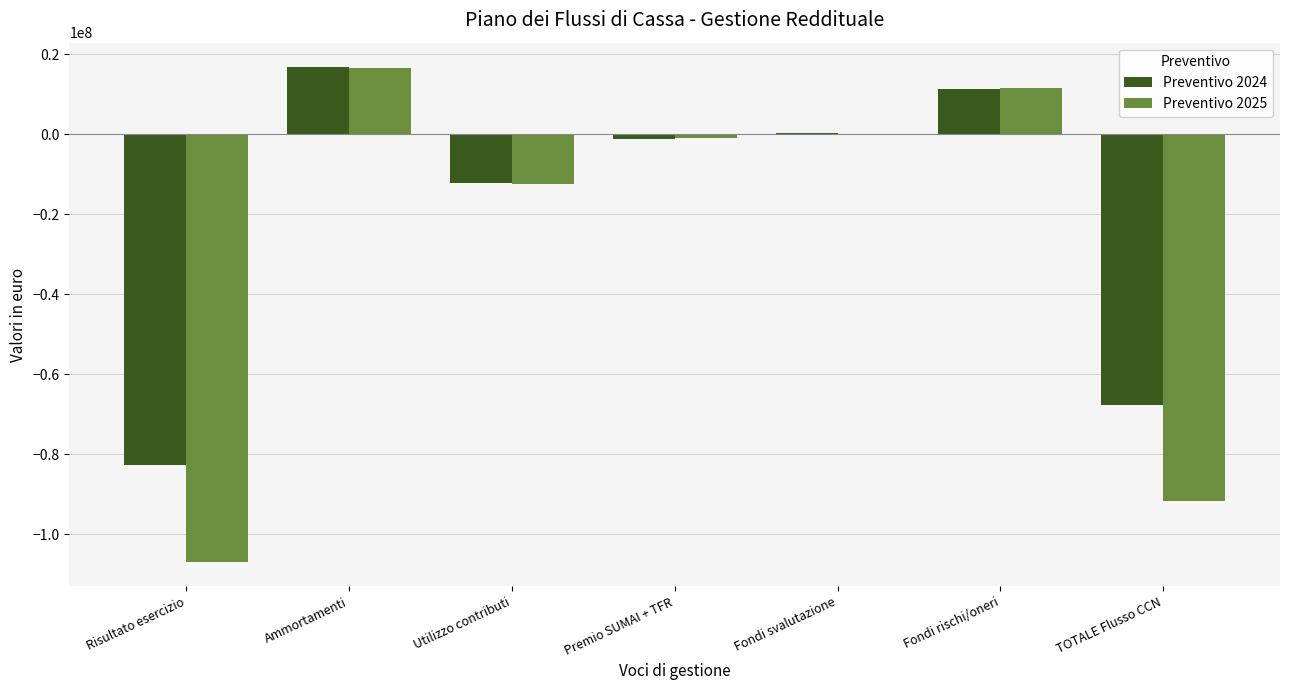

What is the sum of the Preventivo 2025 values at Ammortamenti and Risultato esercizio?

-90186799.9